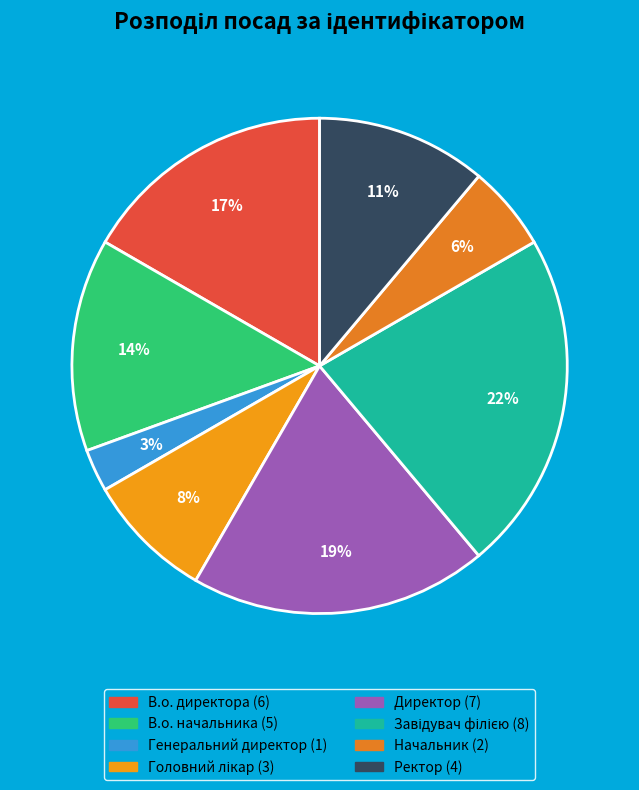

What percentage is NOT represented by Ректор?

88.9%